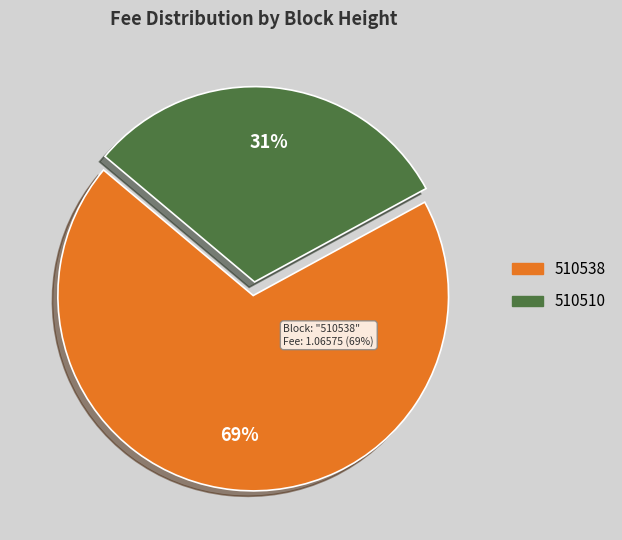

True or false: 510510 accounts for 31% of the total.

True